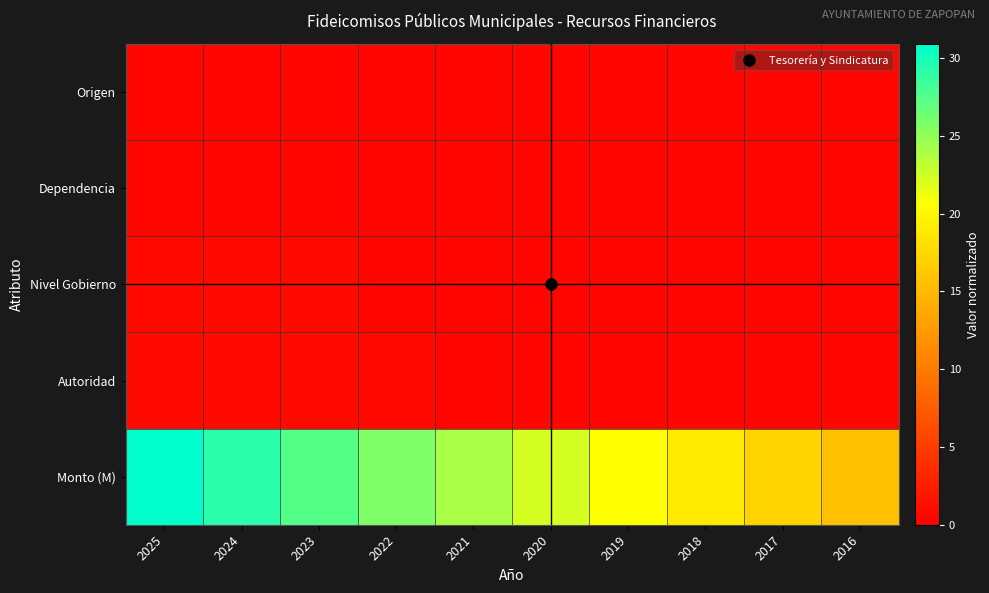

Reading left to right, transcribe all the data shown in this chart.

Origen: 2025=0.6	2024=0.6	2023=0.6	2022=0.6	2021=0.6	2020=0.5	2019=0.5	2018=0.5	2017=0.5	2016=0.5
Dependencia: 2025=0.7	2024=0.7	2023=0.7	2022=0.6	2021=0.6	2020=0.6	2019=0.6	2018=0.5	2017=0.5	2016=0.5
Nivel Gobierno: 2025=0.8	2024=0.8	2023=0.7	2022=0.7	2021=0.7	2020=0.6	2019=0.6	2018=0.6	2017=0.5	2016=0.5
Autoridad: 2025=0.9	2024=0.9	2023=0.8	2022=0.8	2021=0.7	2020=0.7	2019=0.6	2018=0.6	2017=0.5	2016=0.5
Monto (M): 2025=30.9	2024=29.2	2023=27.5	2022=25.7	2021=24.0	2020=22.3	2019=20.6	2018=18.9	2017=17.2	2016=15.4